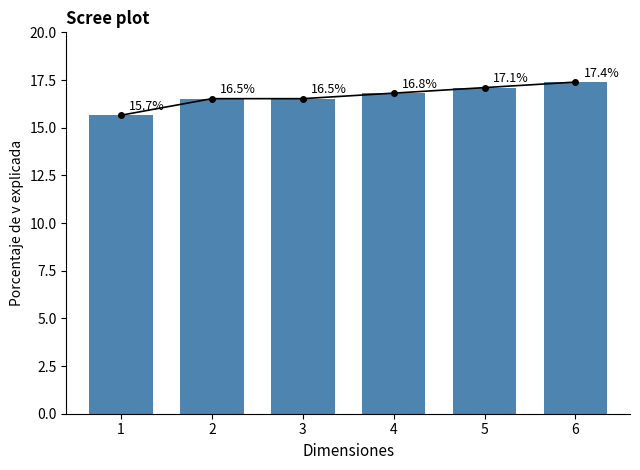

Count the number of values greater than 16.

5